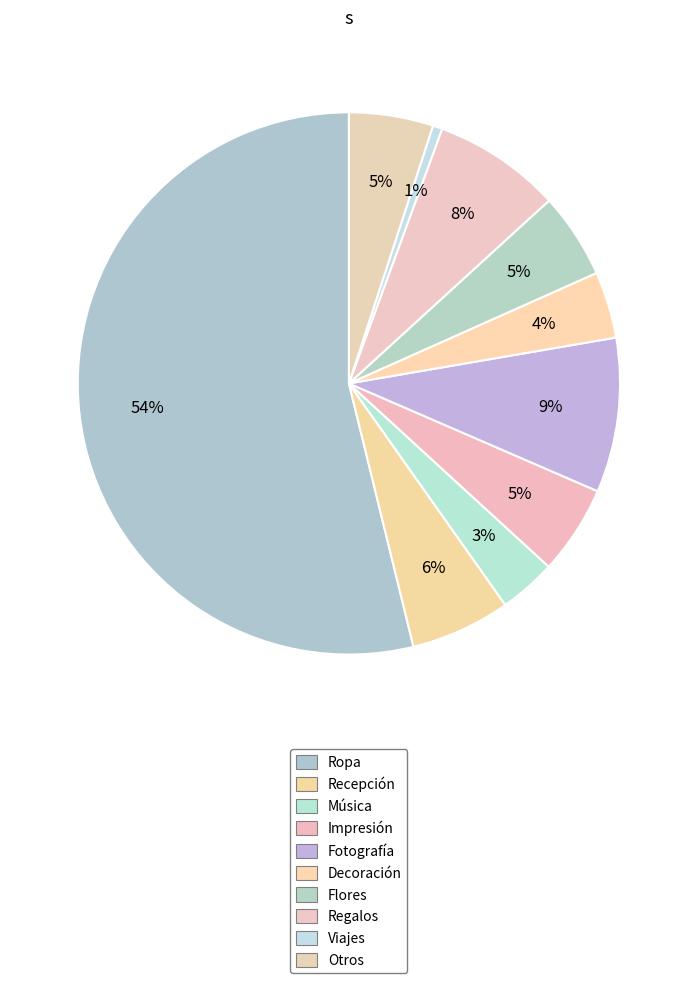

How many slices are in this pie chart?

10